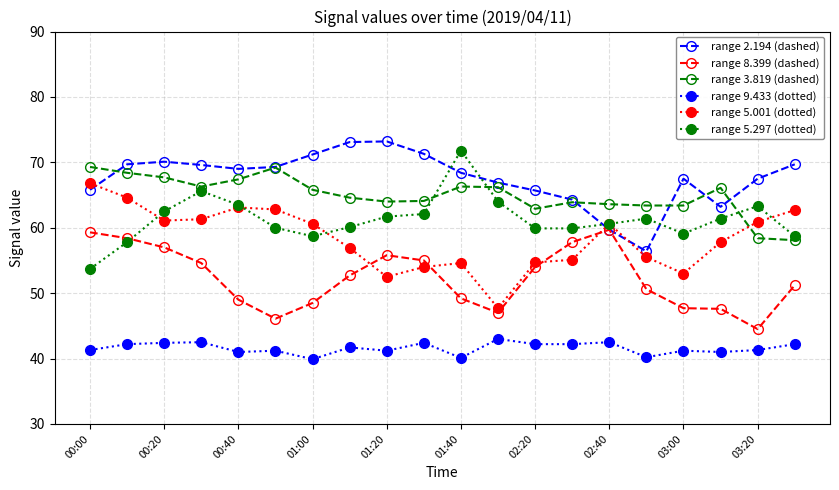

True or false: range 5.297 (dotted) and range 3.819 (dashed) intersect in this chart.

True